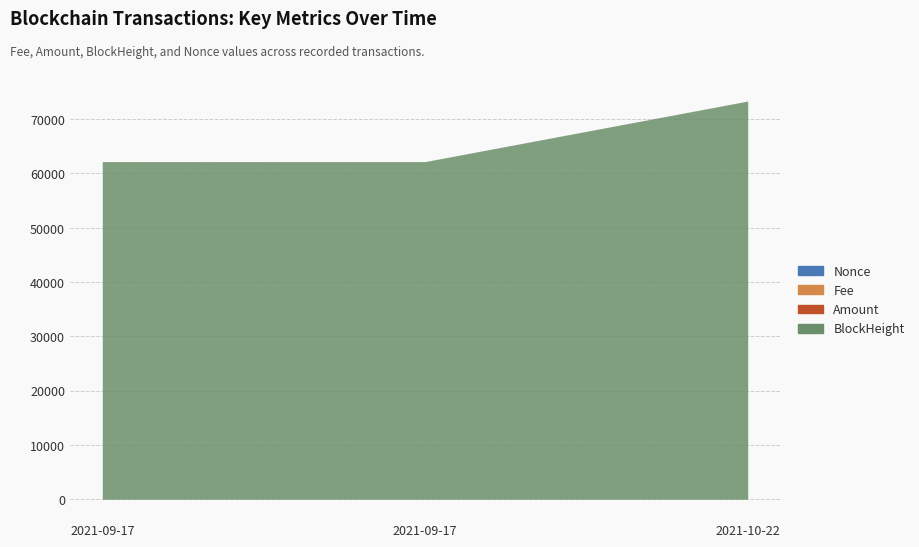

Reading left to right, extract all data points from this chart.

BlockHeight: 62159.0	62163.0	73301.0
Amount: 13.0	0.0	11.9
Fee: 0.2	0.1	0.0
Nonce: 0.0	0.0	1.0